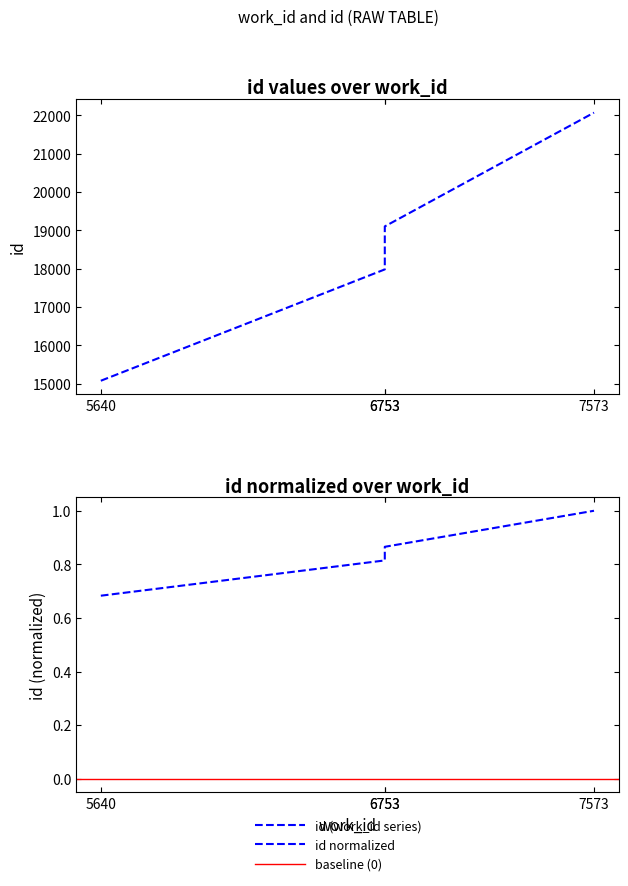

What is the value of the 2nd point from the left?

0.8